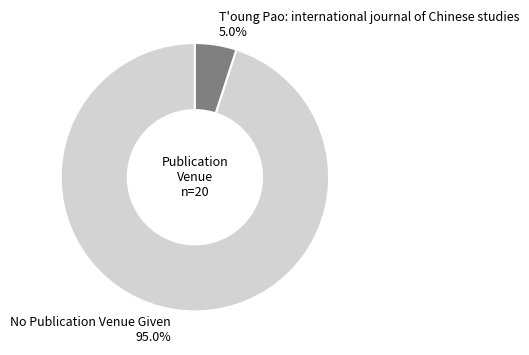

Is there any slice that represents more than half of the pie?

Yes